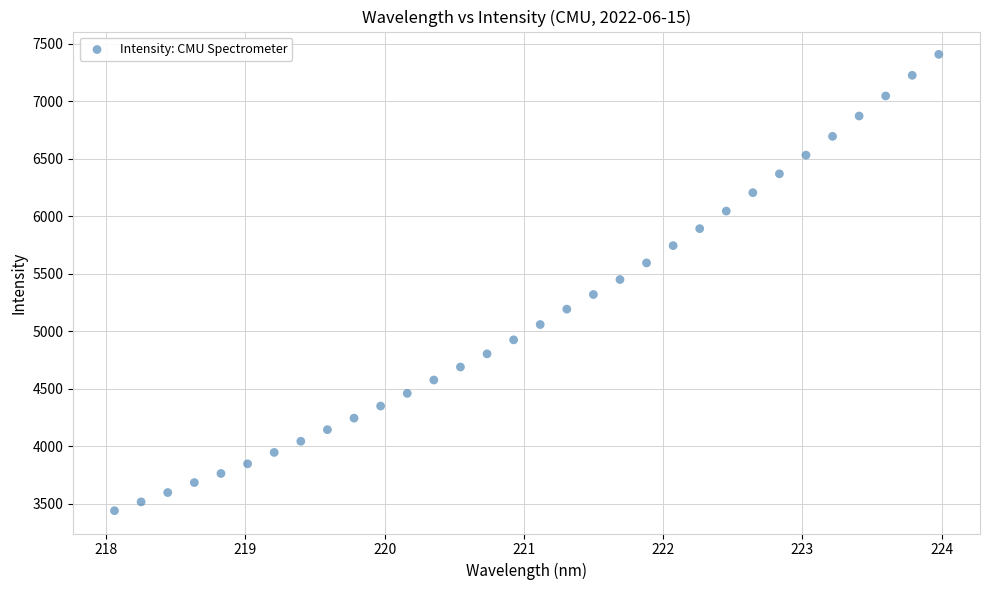

What is the range of Y values (max minus min)?

3968.0